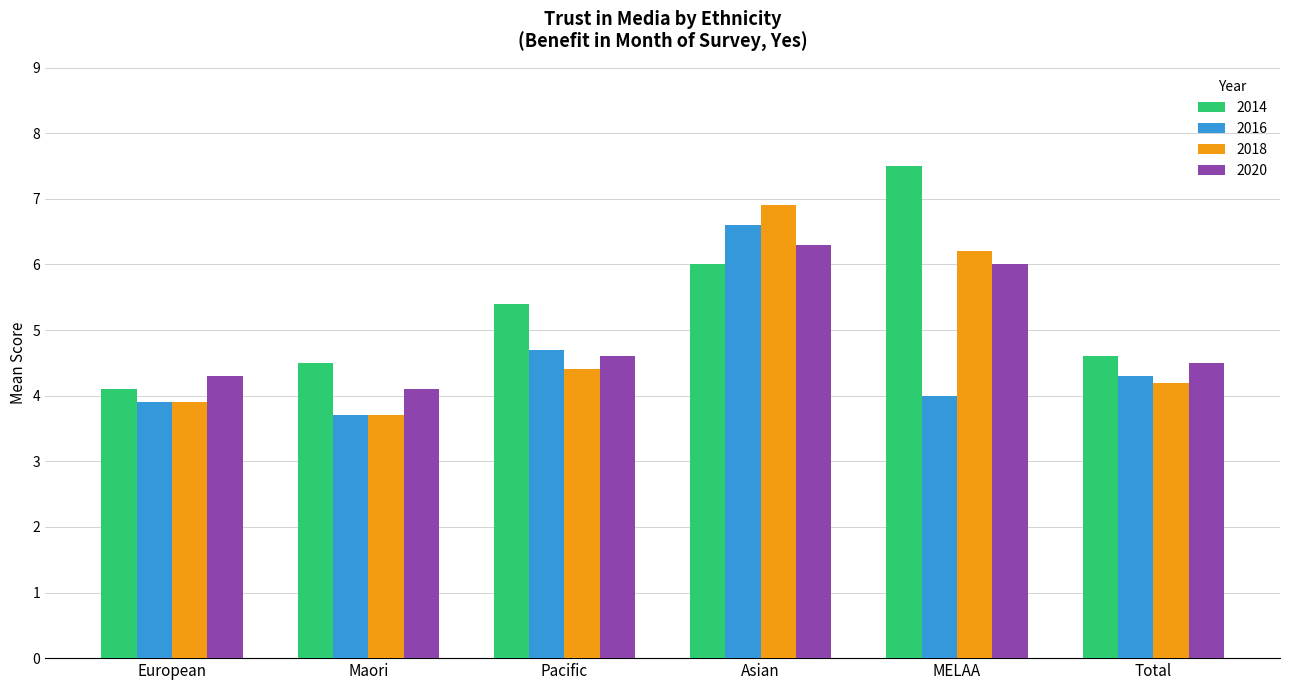

How many values in the 2018 series exceed 4?

4